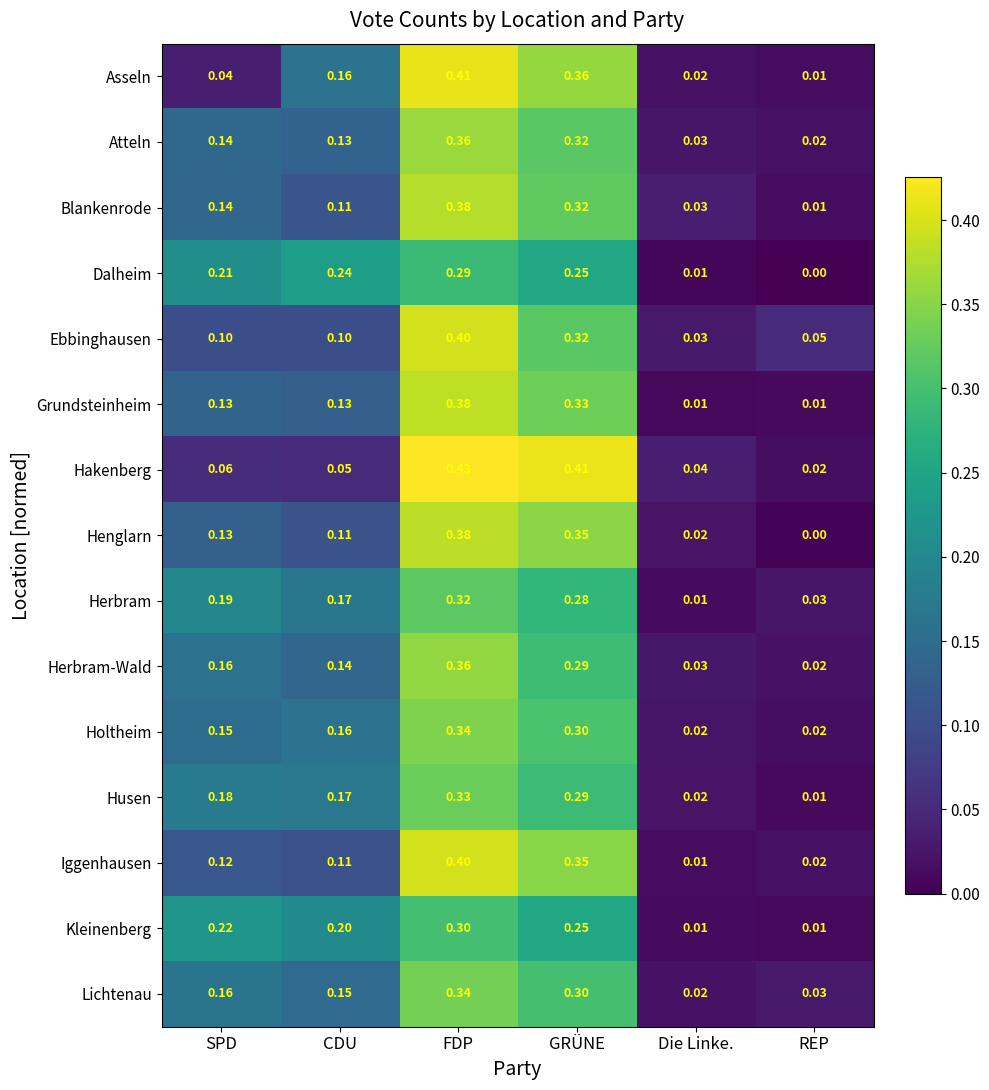

At which category is the sum across all series the highest?

FDP